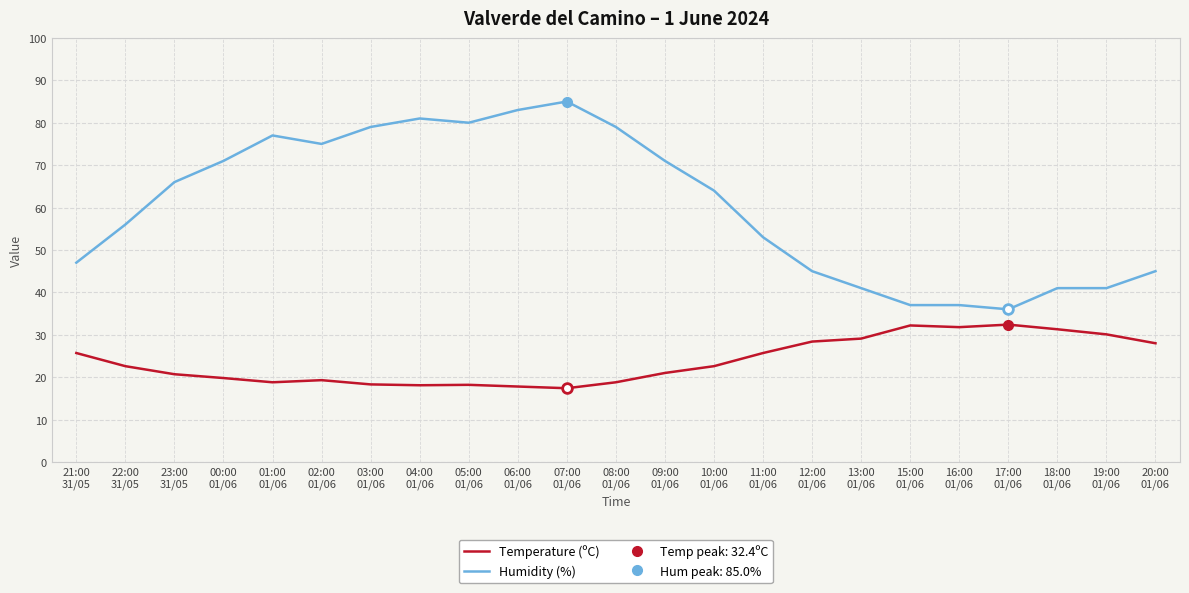

What is the difference between the highest and lowest values at 10:00
01/06?

41.4